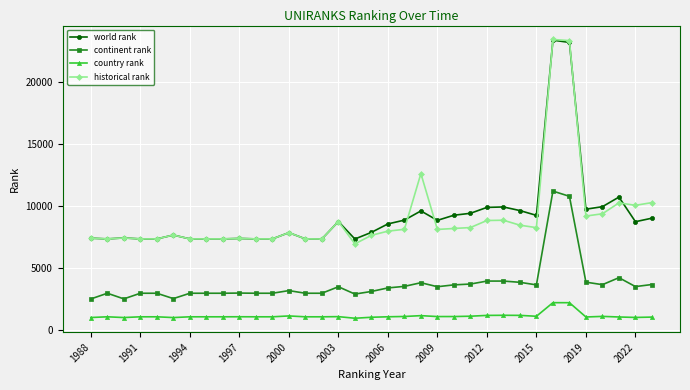

What is the value of the world rank point at the 12th from the left?

7362.0